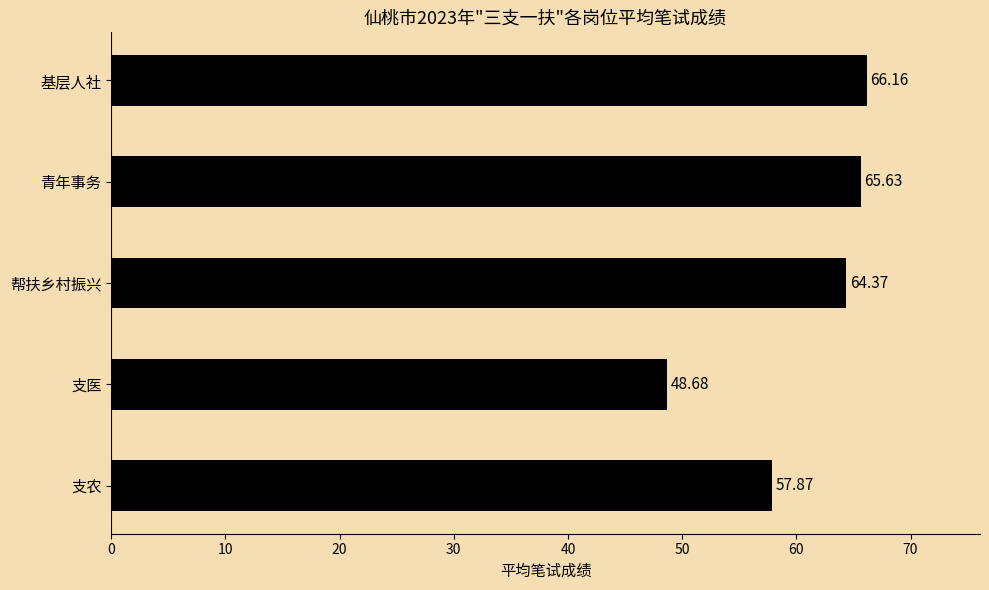

At which category does the chart reach its peak across all series?

基层人社